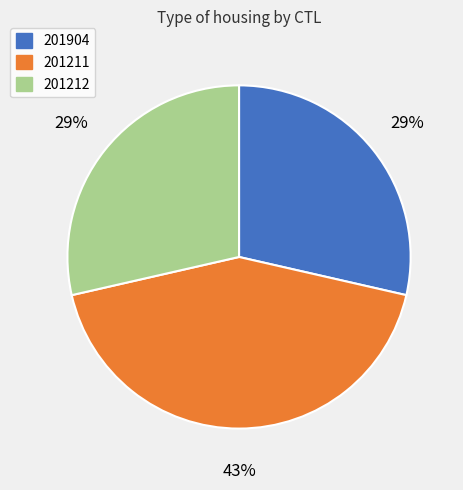

To the nearest percent, what percentage of the pie is 201212?

29%